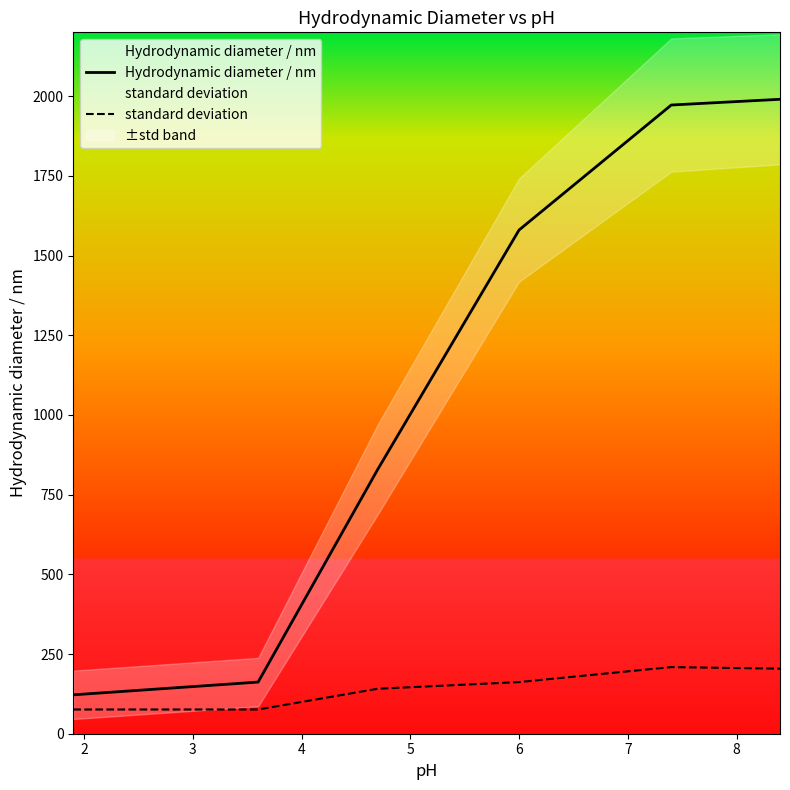

True or false: Hydrodynamic diameter / nm and standard deviation intersect in this chart.

False